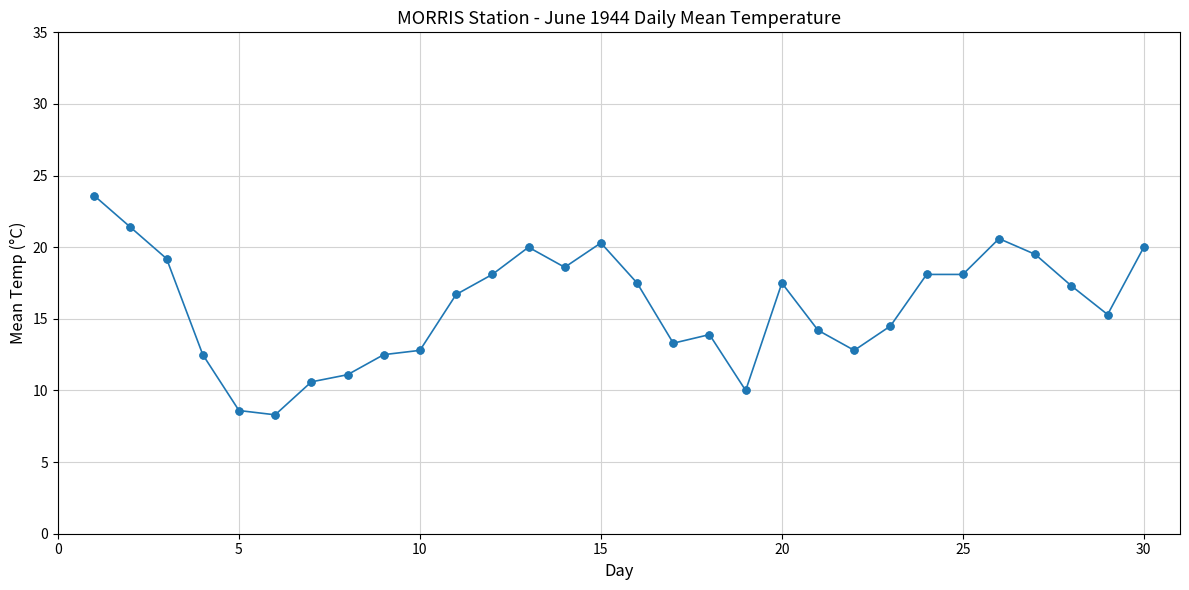

What is the minimum value shown in the chart?

8.3